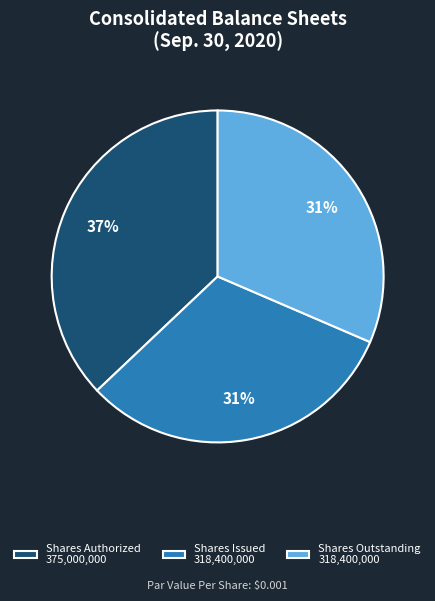

What is the largest slice in the pie chart?

Shares Authorized 375,000,000